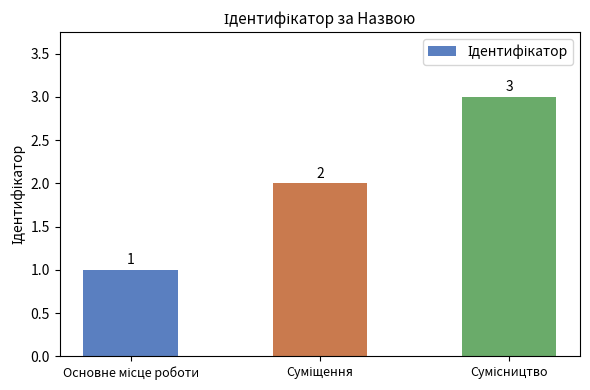

What is the maximum value shown in the chart?

3